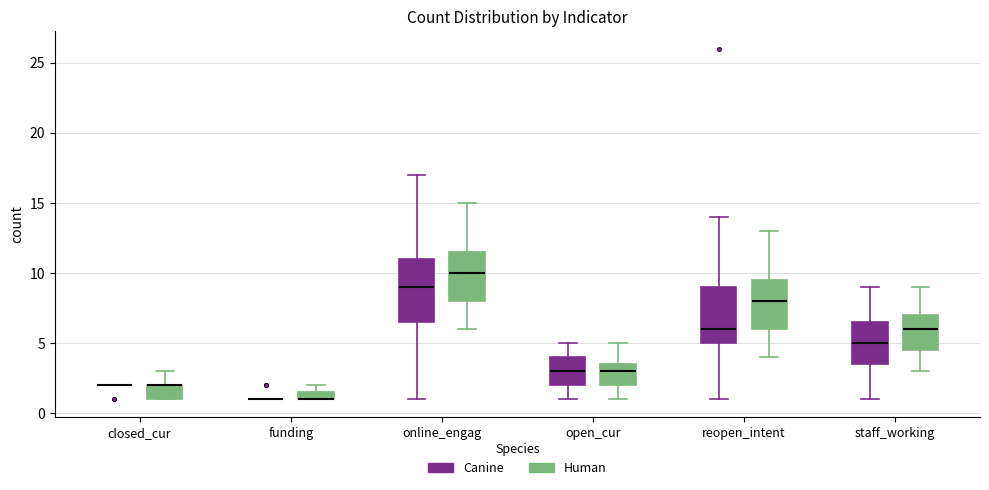

Comparing the boxes themselves (not the whiskers), which one is the tallest?

online_engag (Canine)